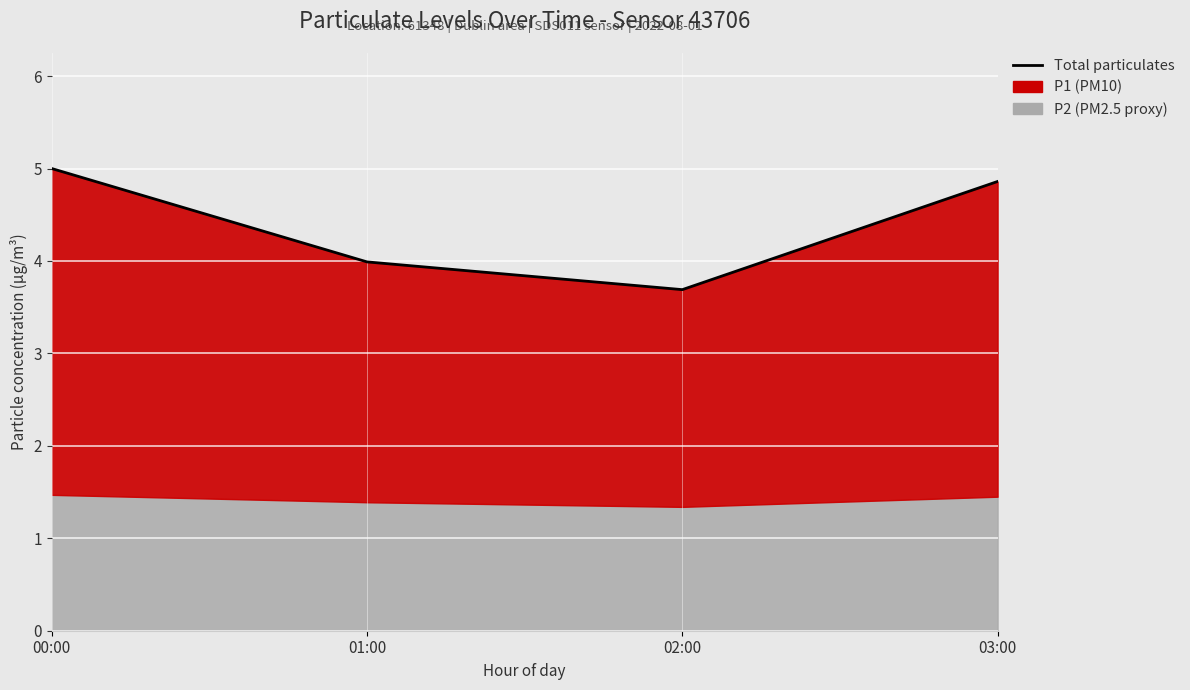

Between 00:00 and 02:00, which is larger?

00:00